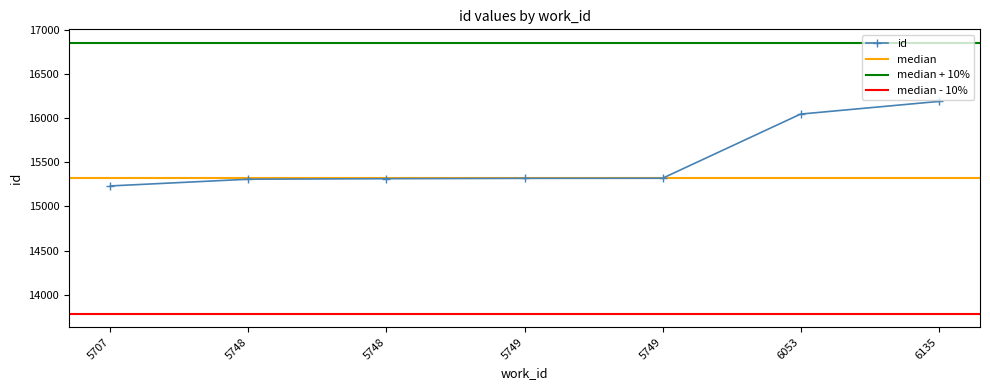

At which label is the value closest to 15709?

6053